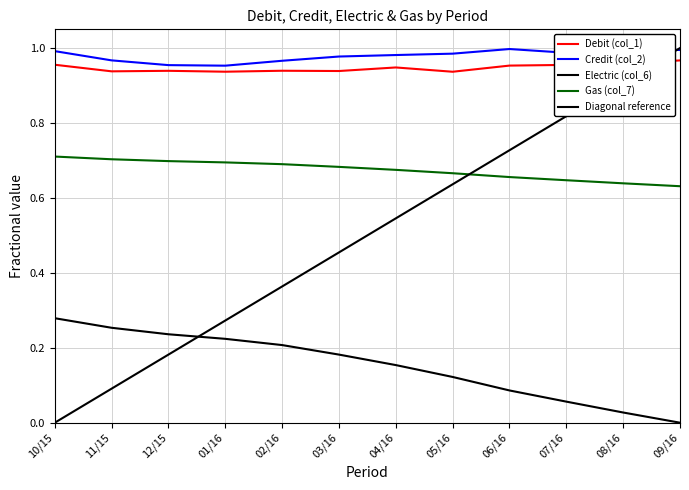

At 10/15, list the series in order from largest to smallest.

Credit (col_2), Debit (col_1), Gas (col_7), Electric (col_6)